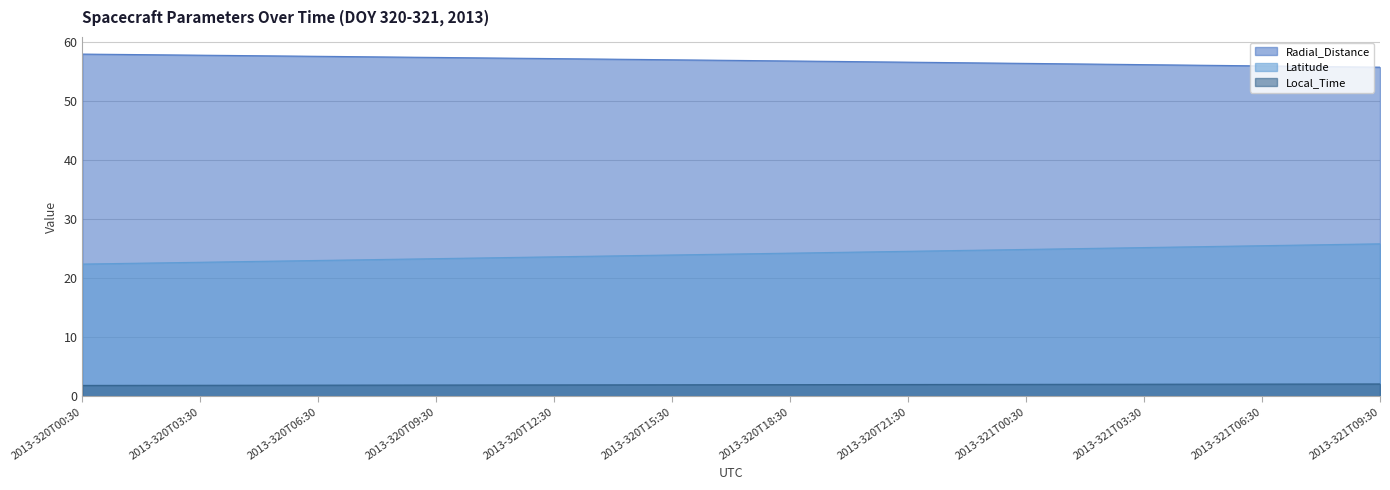

At how many categories does at least one series exceed 30?

34